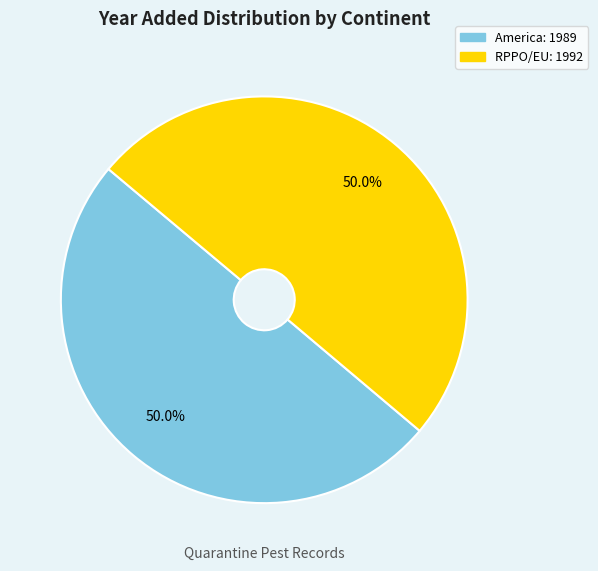

What is the ratio of the value at RPPO/EU to the value at America?

1.0